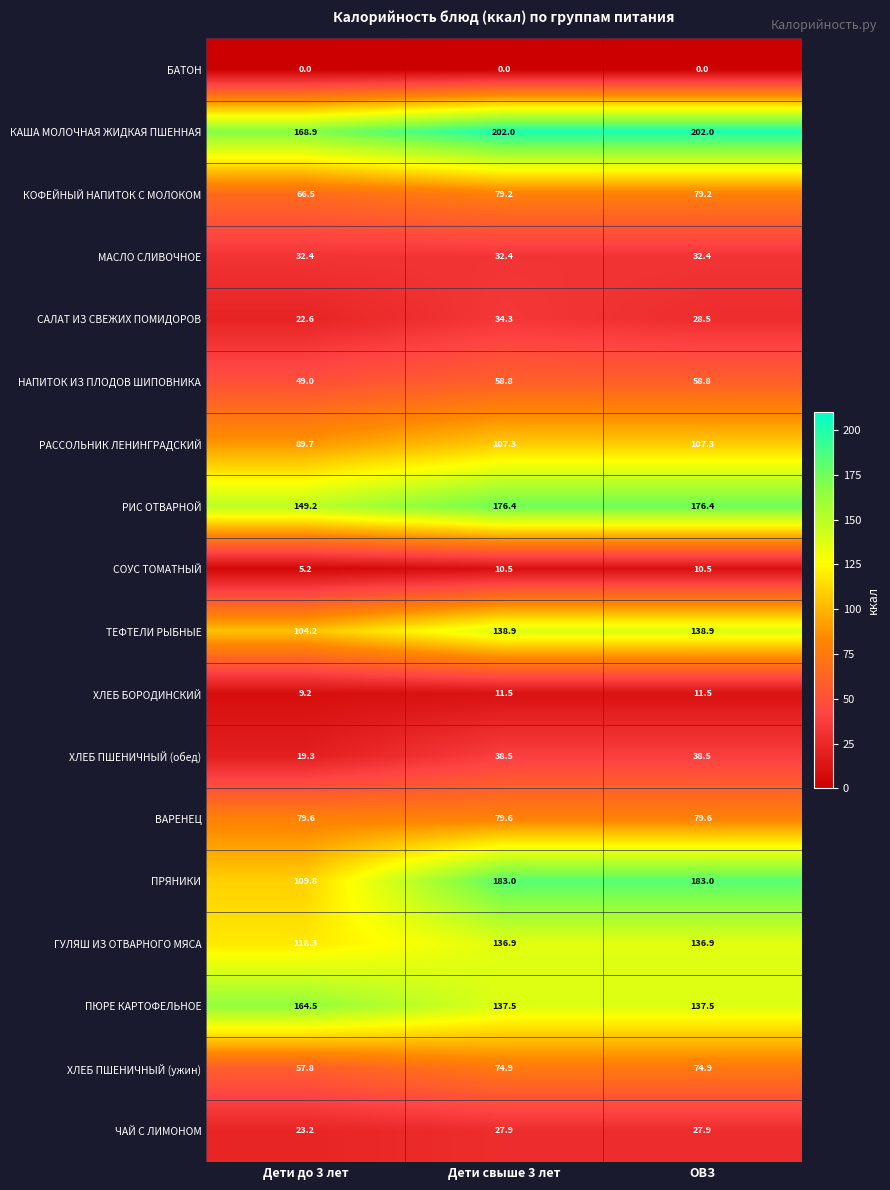

What is the sum of the ПРЯНИКИ values at Дети свыше 3 лет and Дети до 3 лет?

292.8